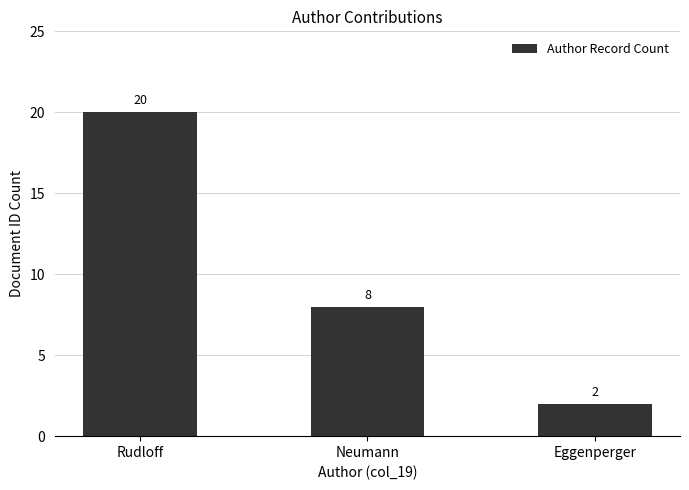

How many categories are shown in the chart?

3